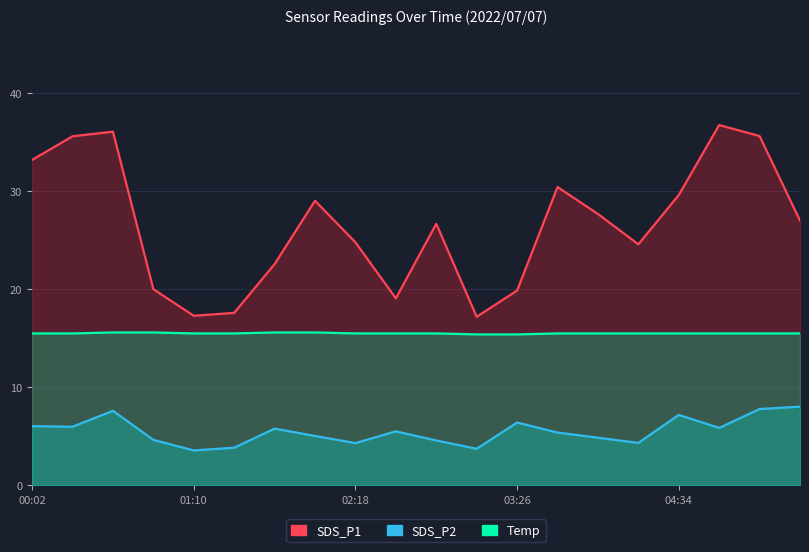

What are all the series names shown in the legend?

SDS_P1, SDS_P2, Temp